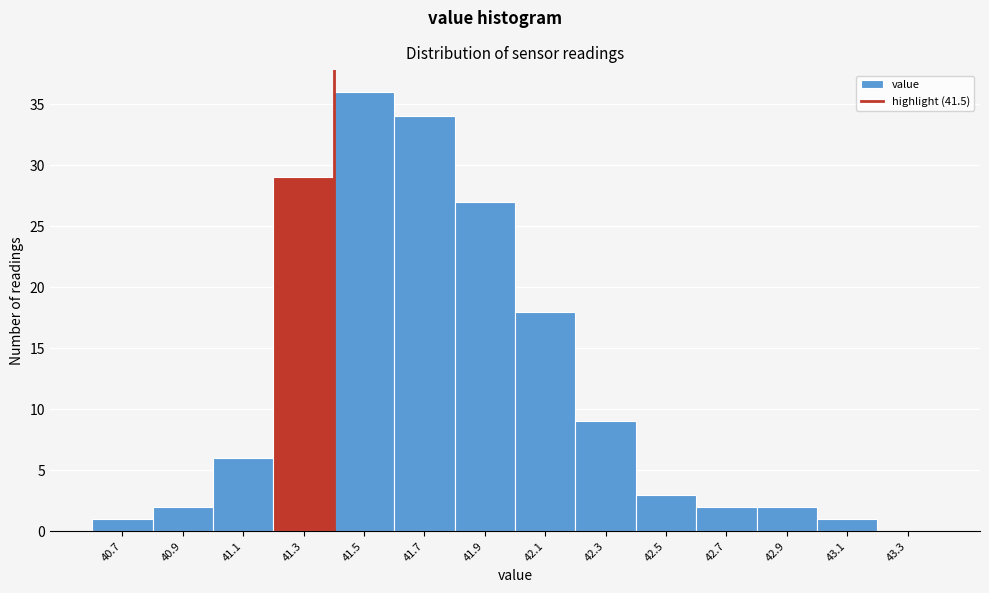

Reading right to left, what are all the values shown in this chart?

43.3=0	43.1=1	42.9=2	42.7=2	42.5=3	42.3=9	42.1=18	41.9=27	41.7=34	41.5=36	41.3=29	41.1=6	40.9=2	40.7=1